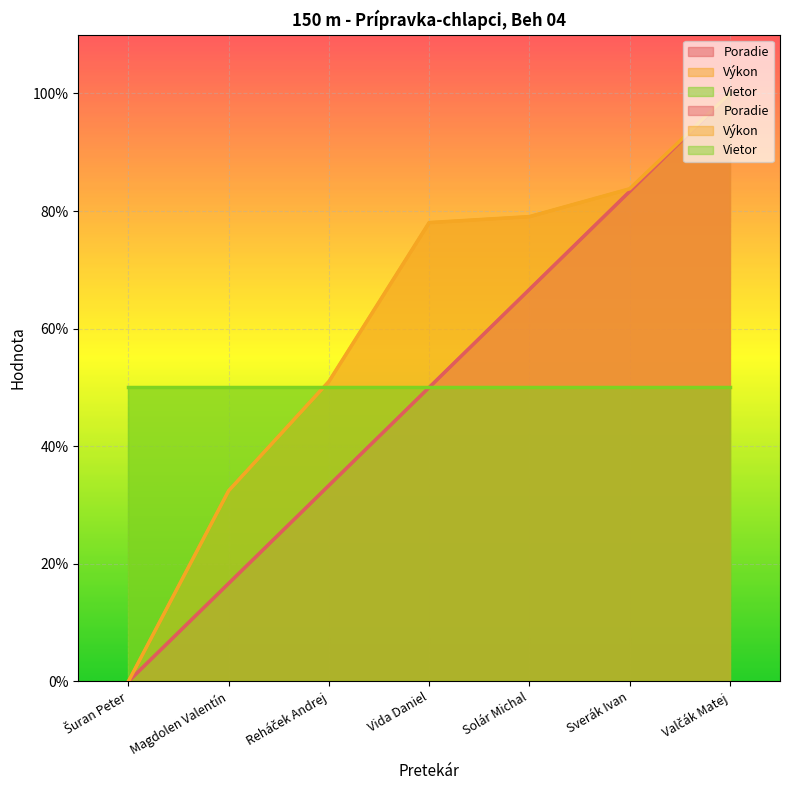

At which label does Výkon first exceed 78?

Vida Daniel